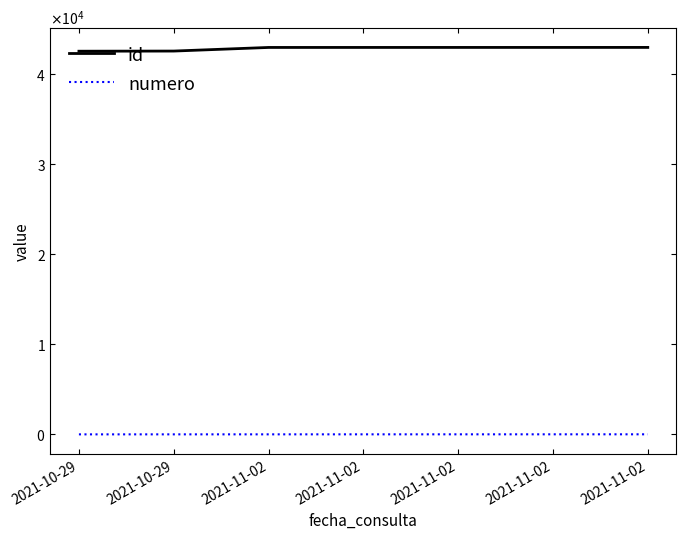

What is the sum of all id values?

299933